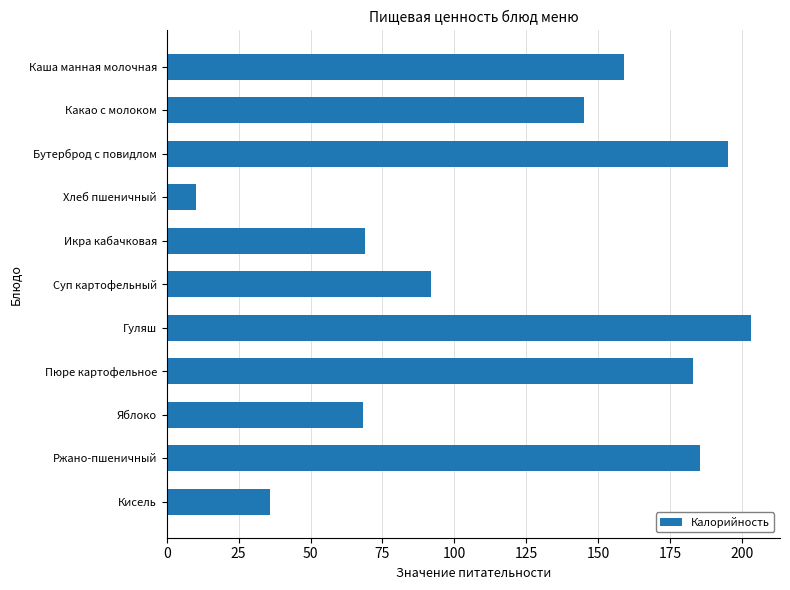

What is the ratio of the value at Яблоко to the value at Кисель?

1.9